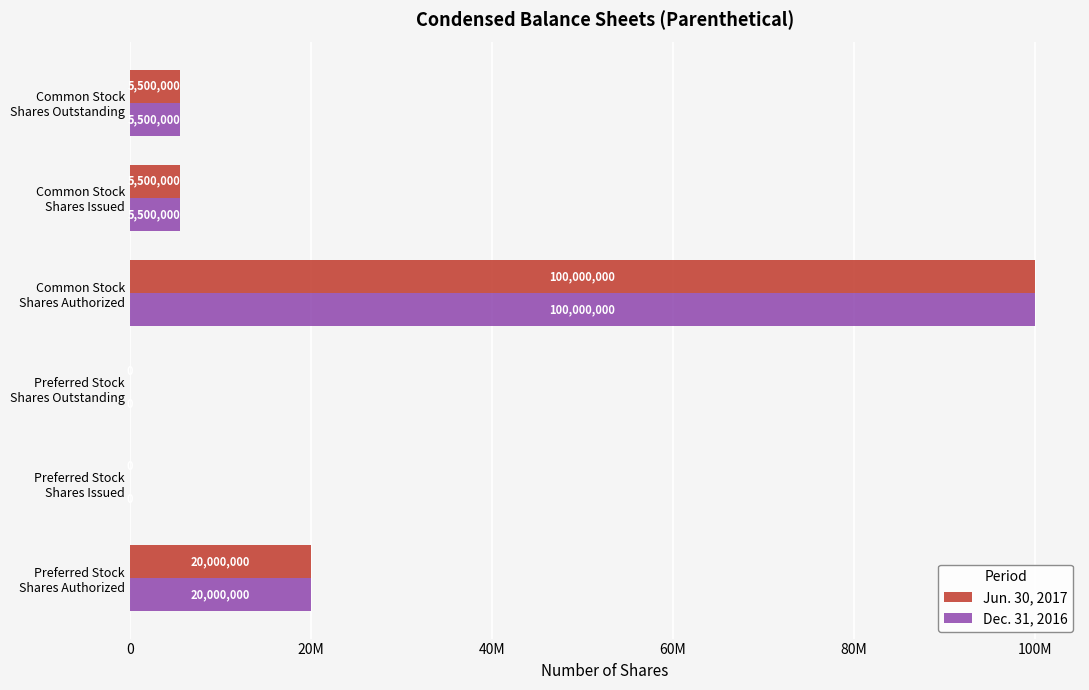

What are all the series names shown in the legend?

Jun. 30, 2017, Dec. 31, 2016